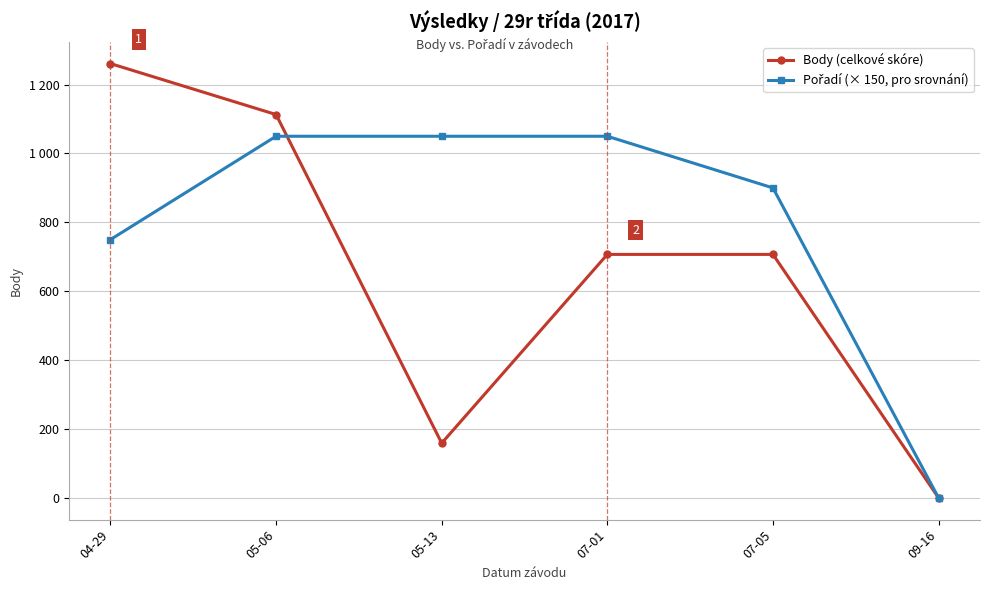

Does the chart display data point markers on the line(s)?

Yes